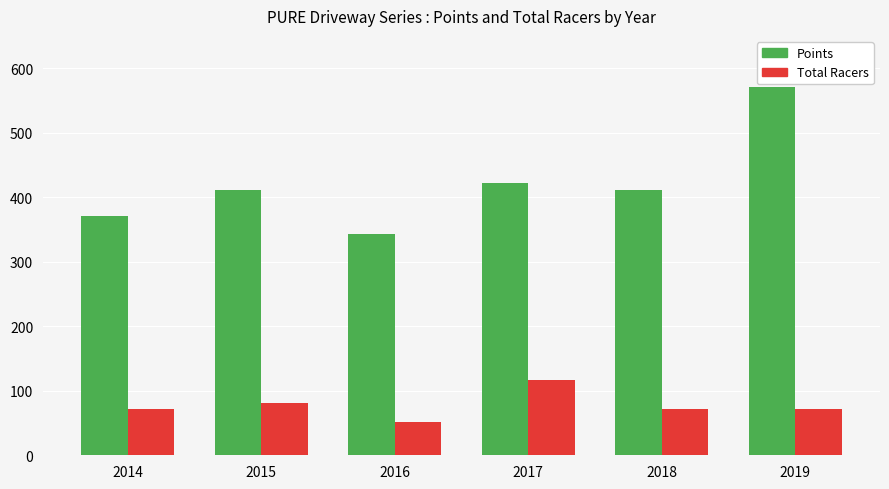

What is the approximate value of Total Racers at 2018?

72.0